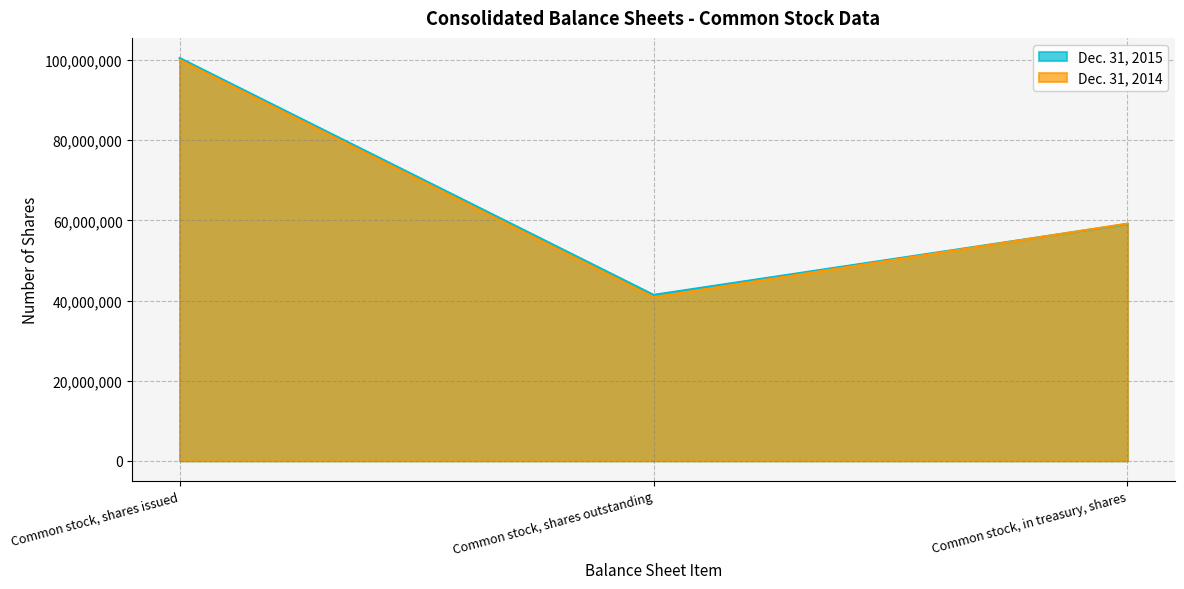

The Dec. 31, 2014 series shows 98640663 at Common stock, in treasury, shares. True or false?

False